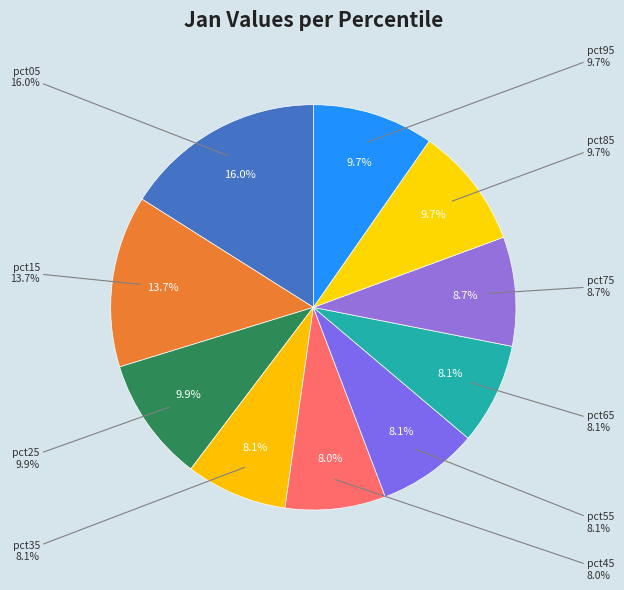

To the nearest percent, what is the average slice percentage?

10%